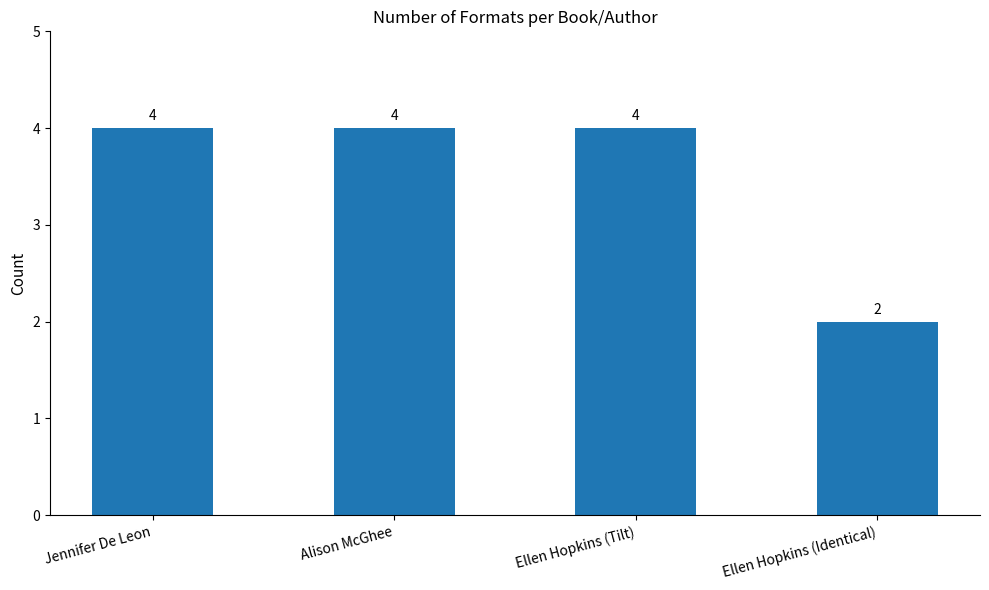

Count the number of categories in the chart.

4